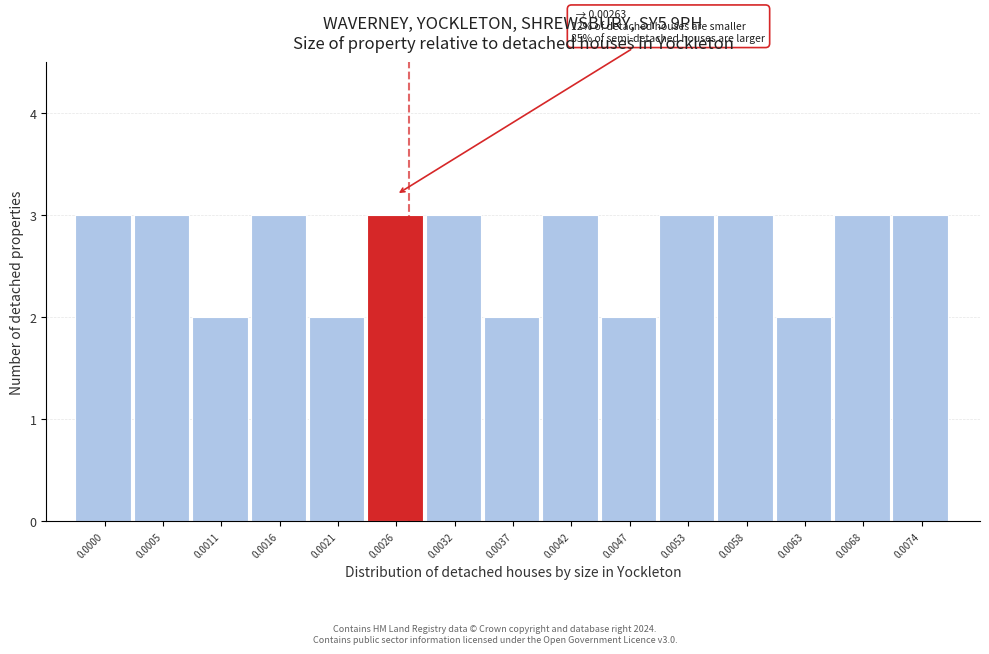

Reading right to left, extract all data points from this chart.

3	3	2	3	3	2	3	2	3	3	2	3	2	3	3